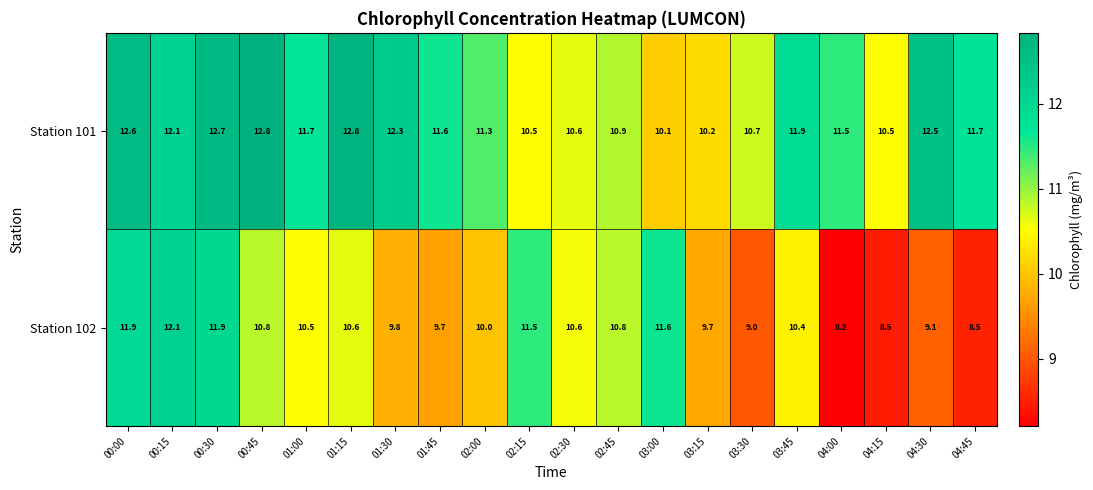

The value of Station 102 at 01:30 is 3.3. True or false?

False